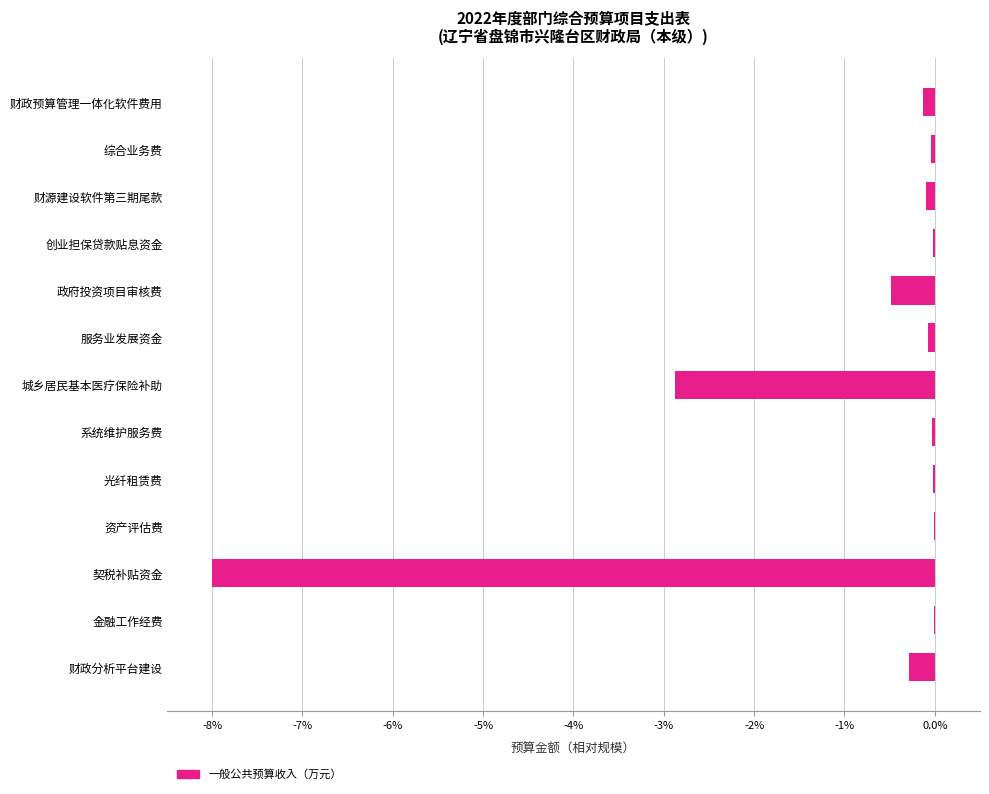

The value at 政府投资项目审核费 is -0.5. True or false?

True